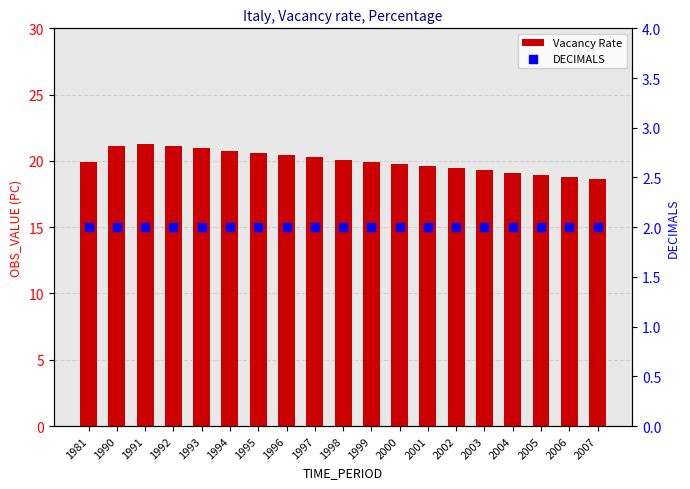

Which series contains the highest Y value?

Vacancy Rate